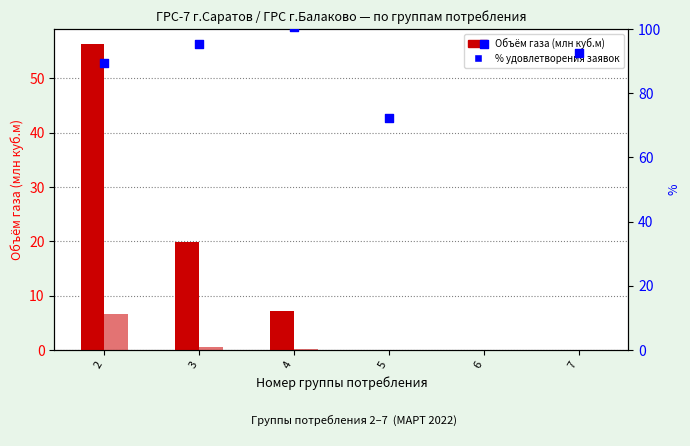

What is the total value across all series at 6?

95.4